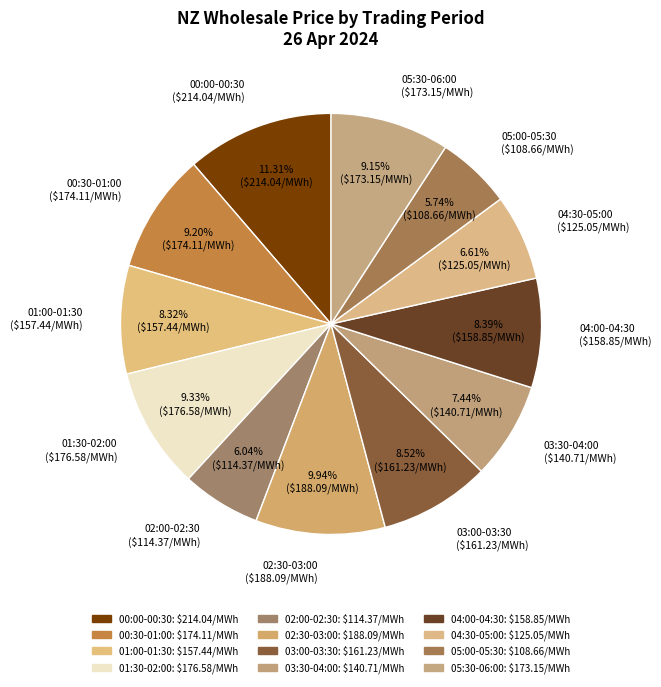

To the nearest percent, what is the difference between the largest and smallest slice percentages?

6%